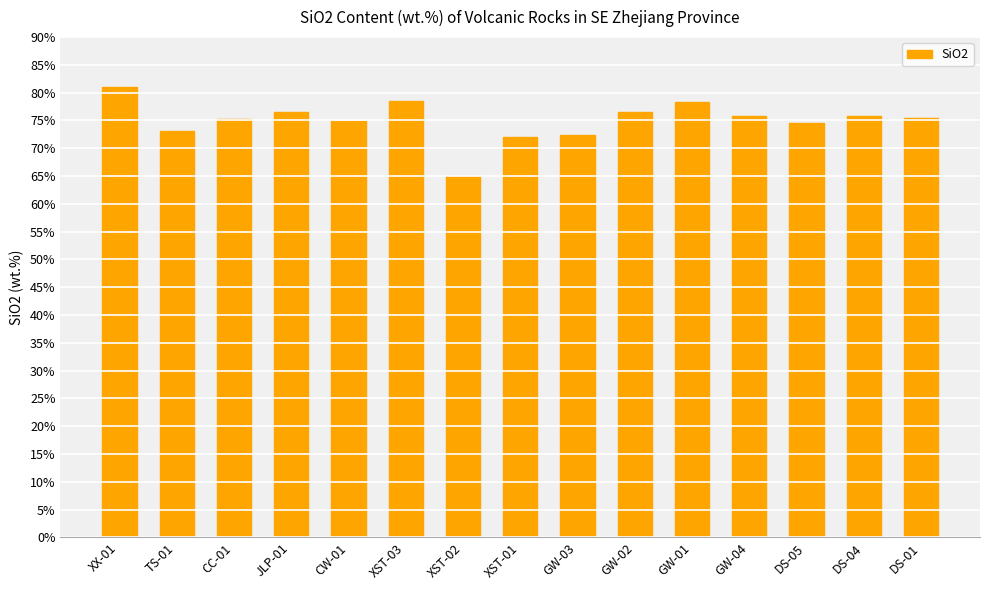

What is the sum of the values at XST-03 and JLP-01?

155.0